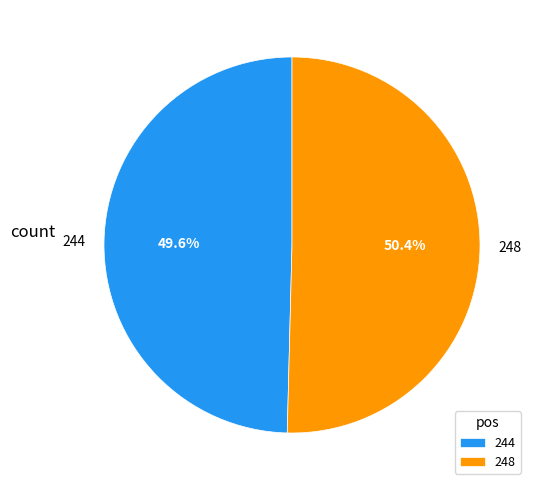

Which category has the biggest portion of the pie?

248